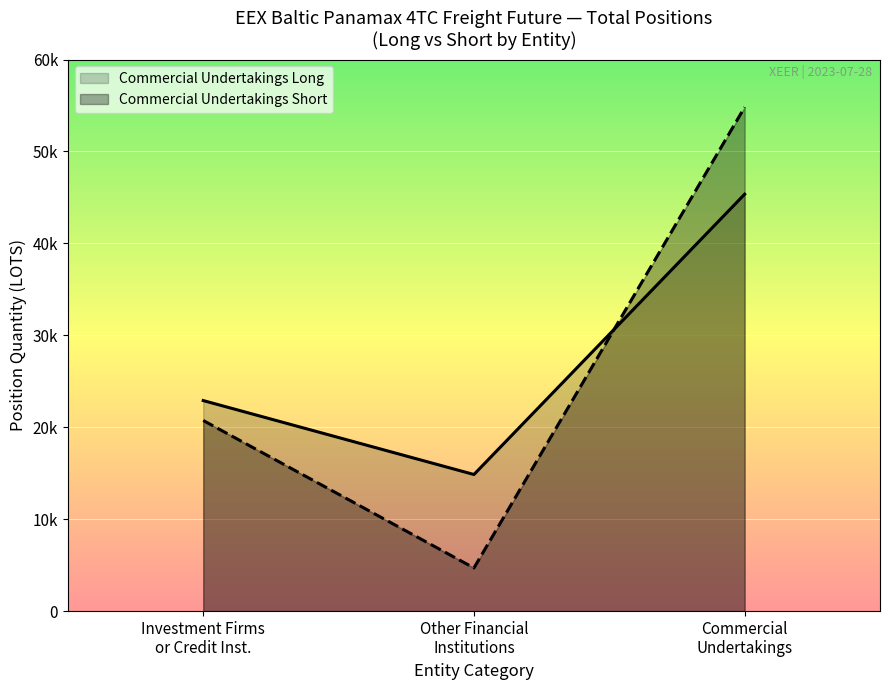

At which category does the chart reach its minimum across all series?

Other Financial
Institutions